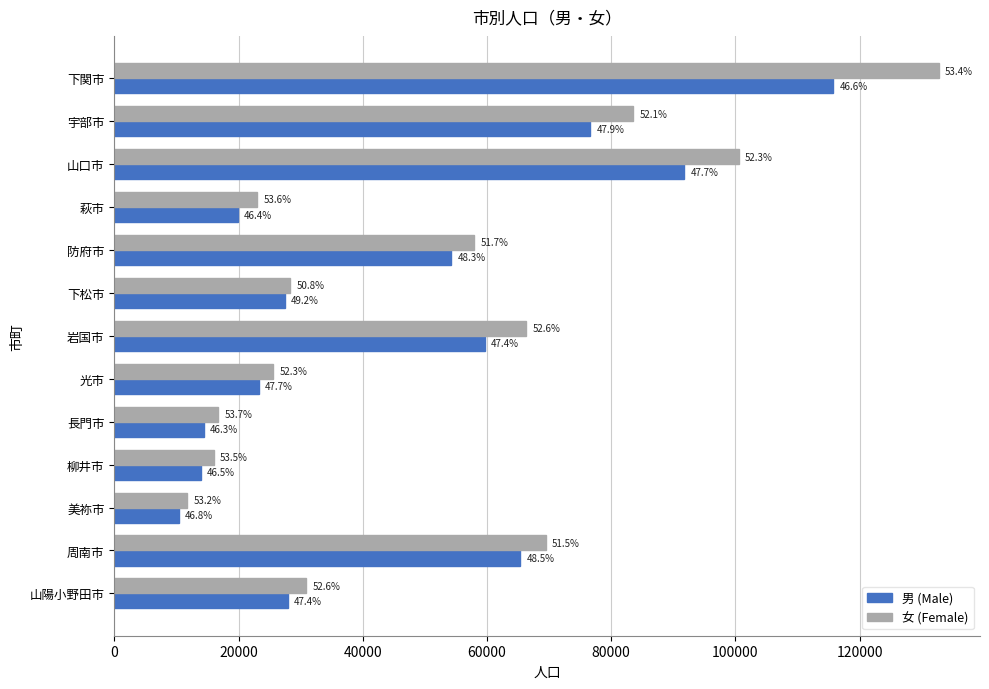

What are all the series names shown in the legend?

男 (Male), 女 (Female)